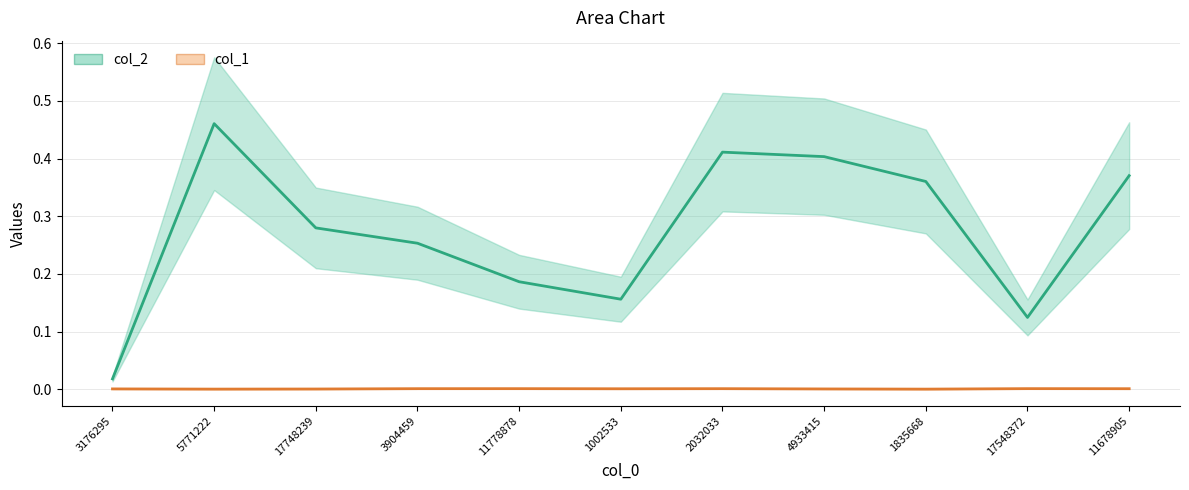

True or false: col_2 has more than 1 points higher than both neighbors.

True